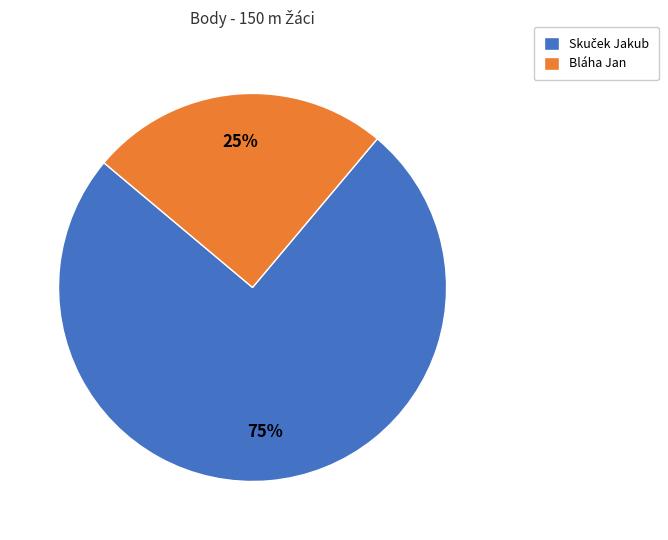

Does Bláha Jan account for over 50% of the chart?

No